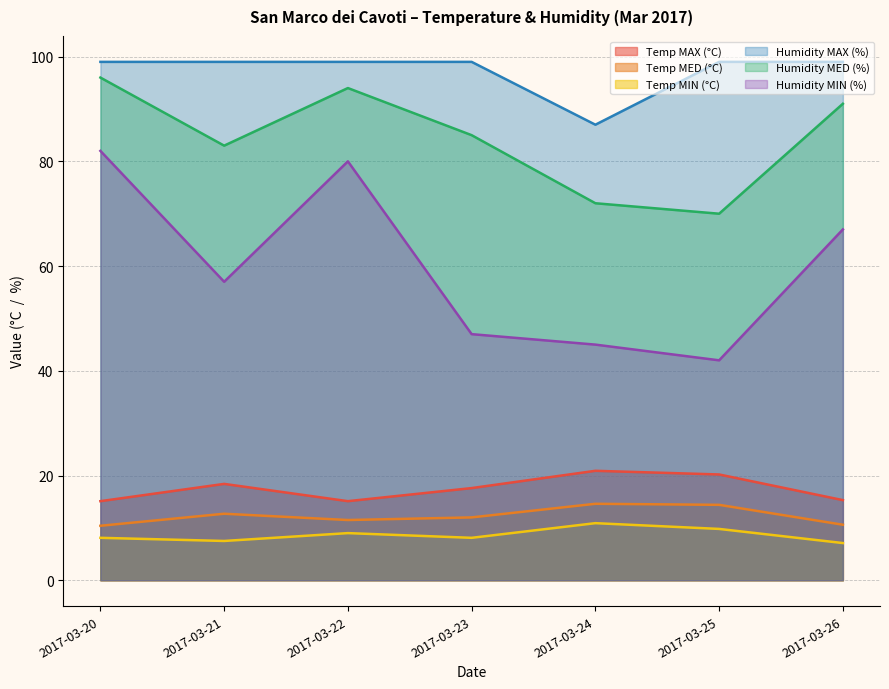

True or false: Temp MAX (°C) has more than 1 interior local peaks.

True